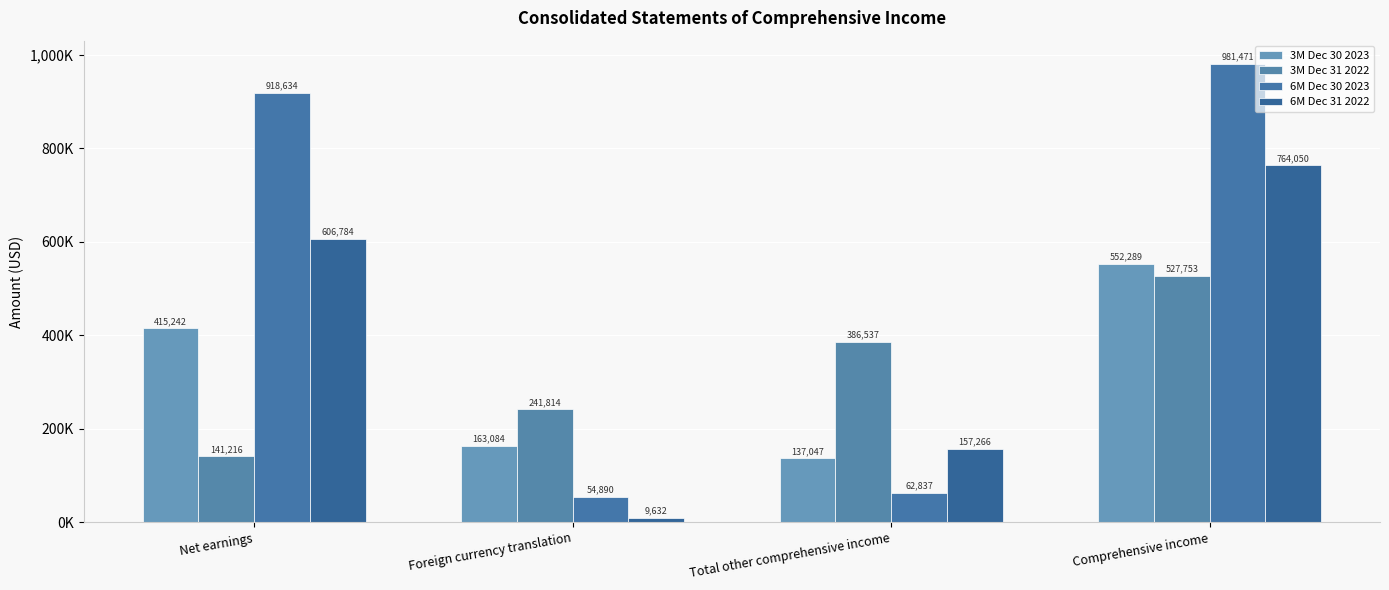

What are all the series names shown in the legend?

3M Dec 30 2023, 3M Dec 31 2022, 6M Dec 30 2023, 6M Dec 31 2022